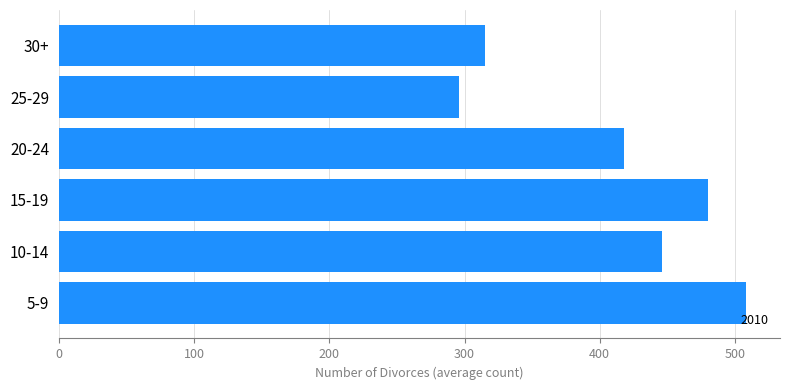

What is the difference between the second highest and second lowest values?

165